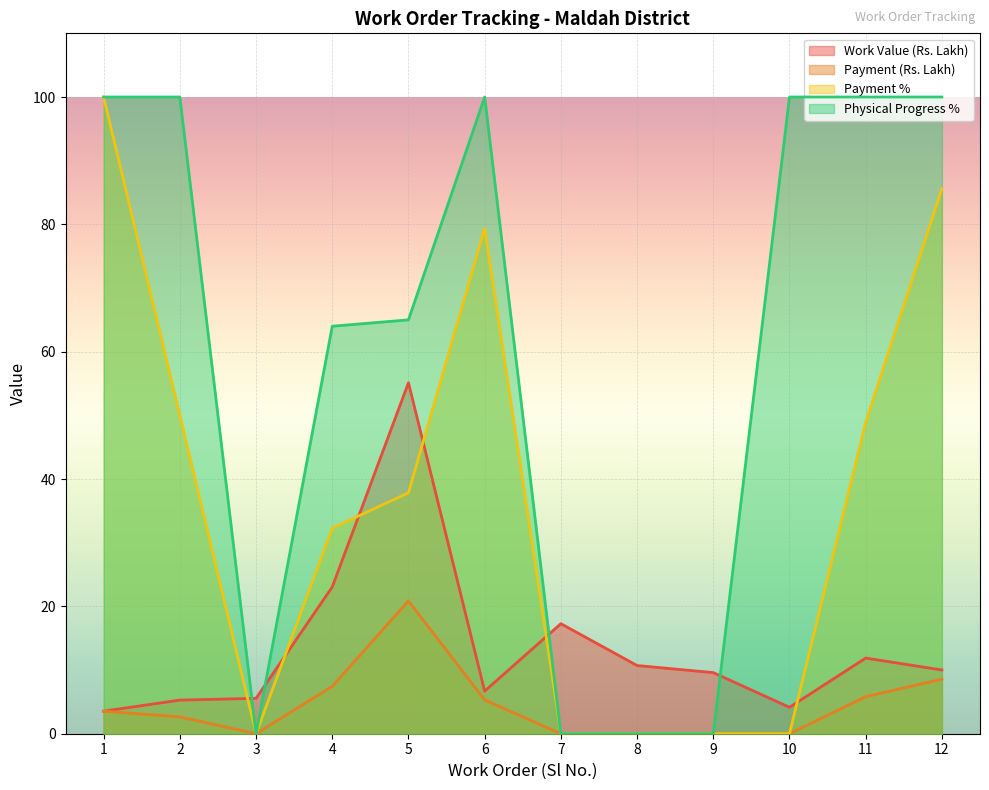

Reading left to right, list all the values displayed in this chart.

Work Value (Rs. Lakh): 1=3.5	2=5.3	3=5.6	4=23.1	5=55.1	6=6.7	7=17.3	8=10.7	9=9.6	10=4.2	11=11.9	12=10.0
Payment (Rs. Lakh): 1=3.5	2=2.6	3=0.0	4=7.4	5=20.9	6=5.3	7=0.0	8=0.0	9=0.0	10=0.0	11=5.8	12=8.6
Payment %: 1=100.0	2=50.0	3=0.0	4=32.3	5=37.8	6=79.4	7=0.0	8=0.0	9=0.0	10=0.0	11=48.9	12=85.6
Physical Progress %: 1=100.0	2=100.0	3=0.0	4=64.0	5=65.0	6=100.0	7=0.0	8=0.0	9=0.0	10=100.0	11=100.0	12=100.0